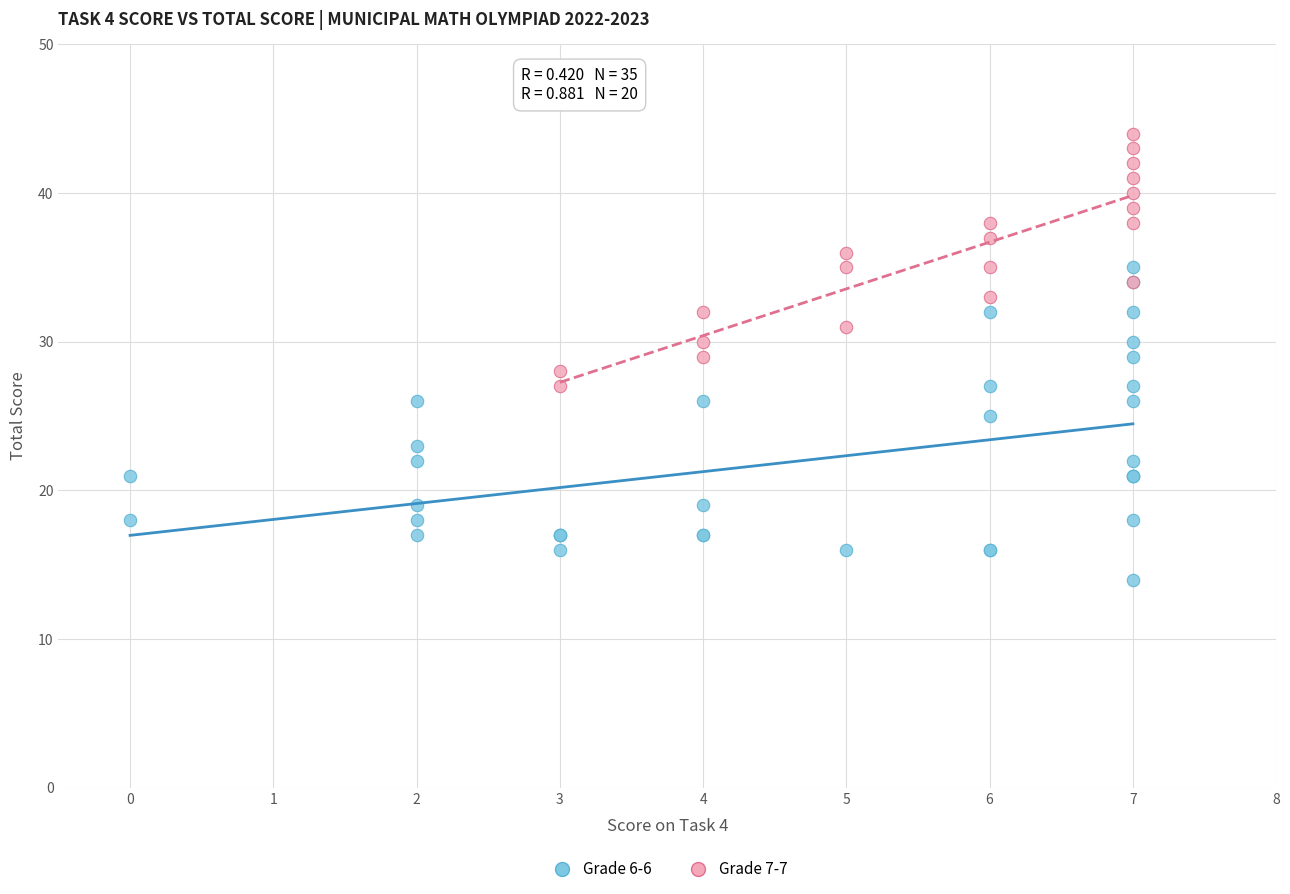

Which series has the largest Y range (max minus min)?

Grade 6-6